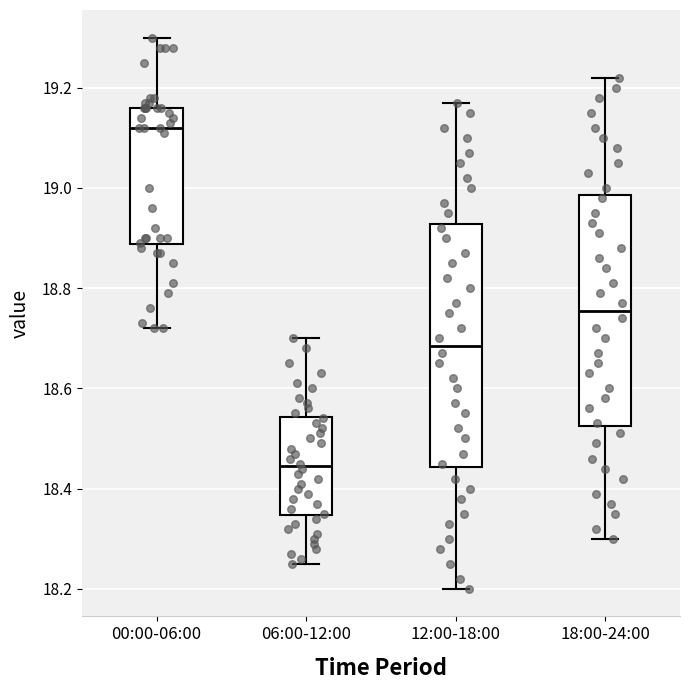

Comparing the boxes themselves (not the whiskers), which one is the tallest?

12:00-18:00